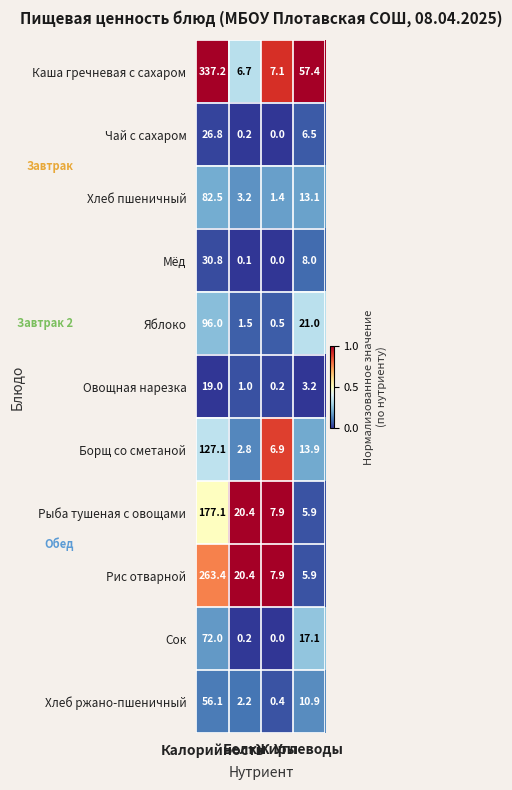

How many categories are shown in the chart?

4